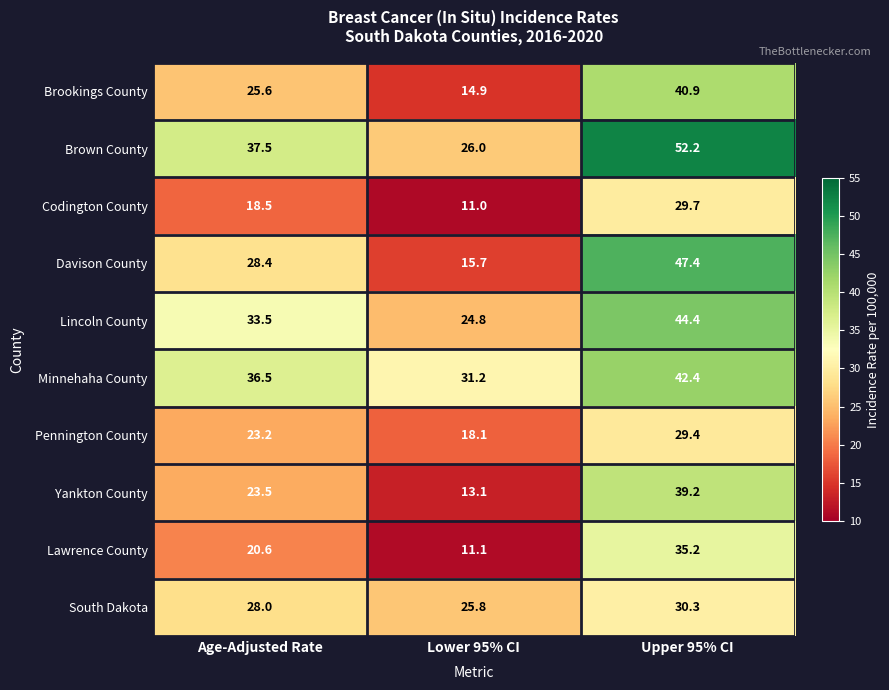

The Brown County series shows 17.9 at Lower 95% CI. True or false?

False